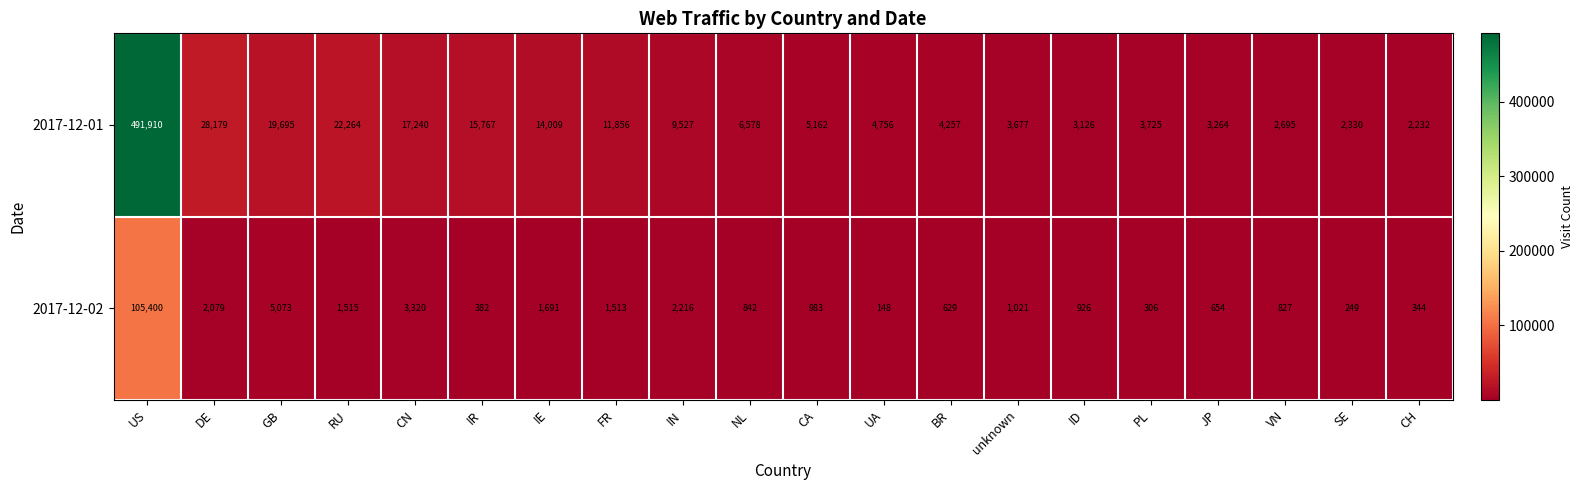

What is the difference between the 2017-12-02 values at NL and IR?

460